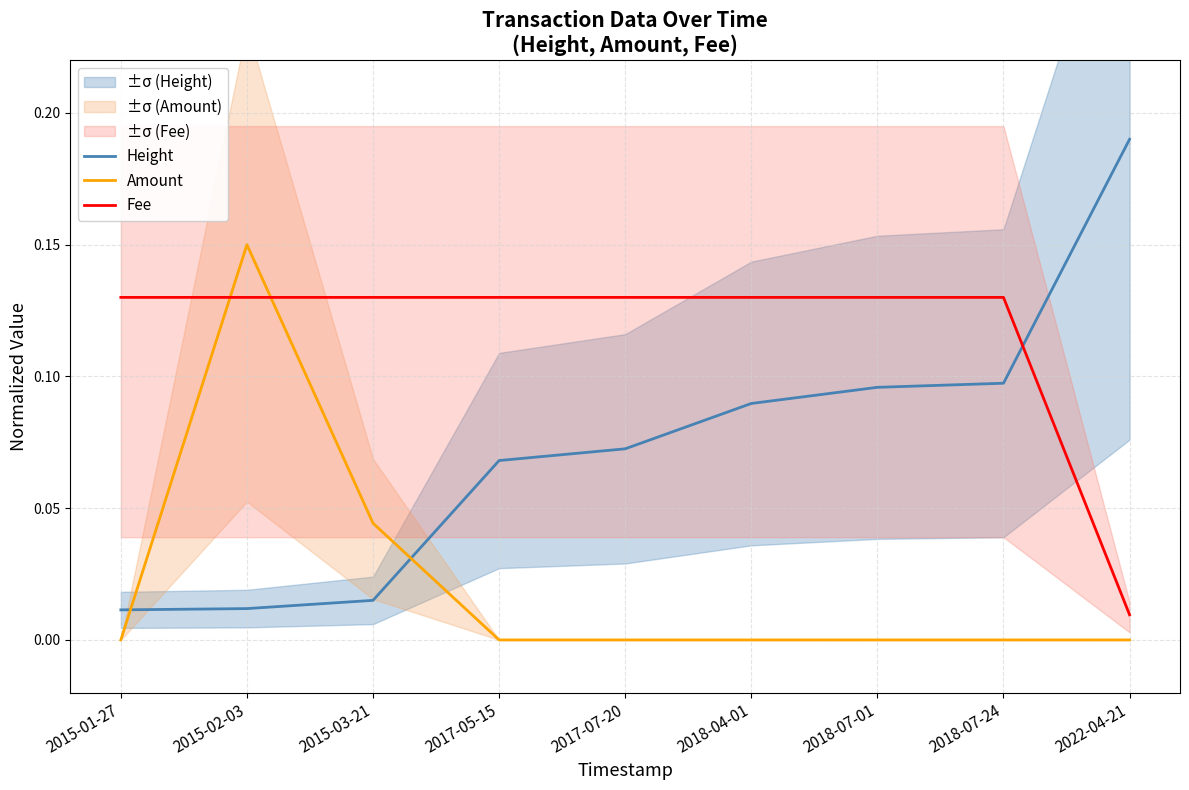

The value of Amount at 2015-03-21 is 0.0. True or false?

True